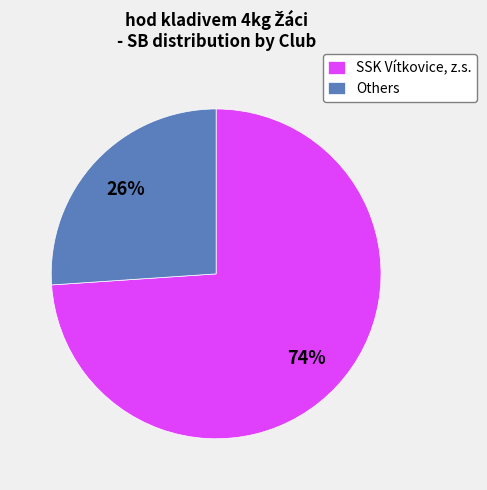

Which category has the biggest portion of the pie?

SSK Vítkovice, z.s.